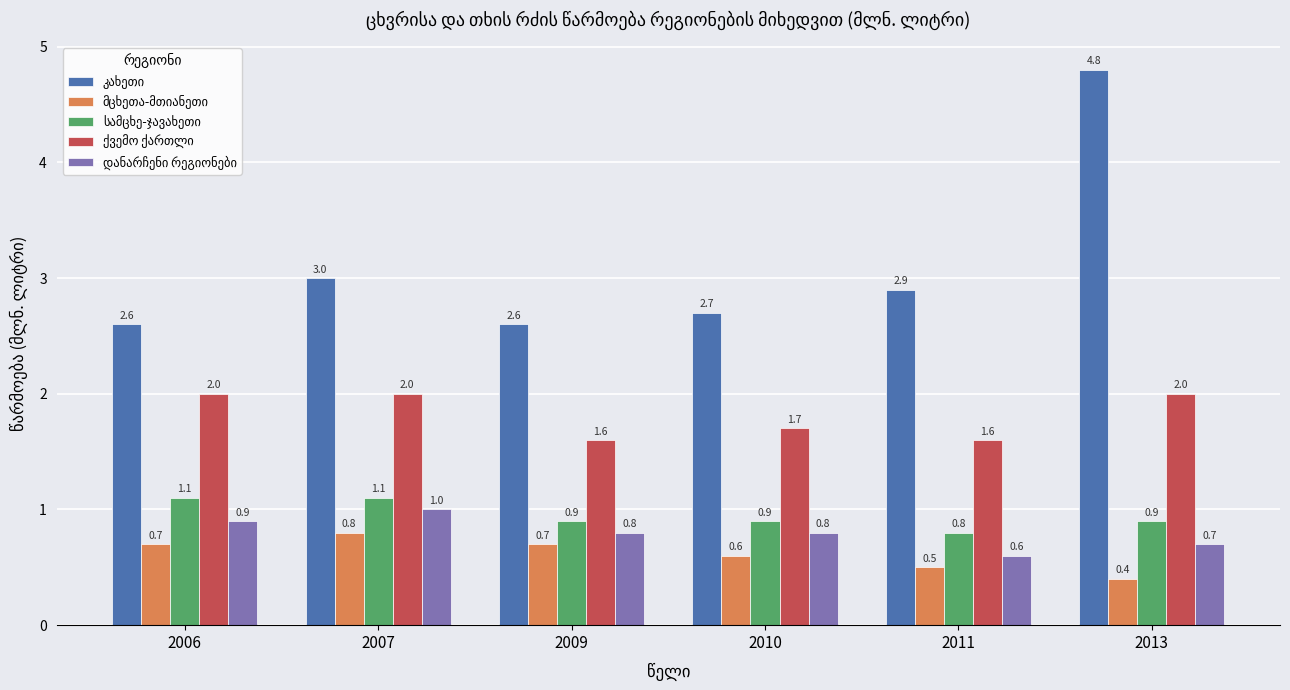

What is the difference between the highest and lowest values at 2013?

4.4